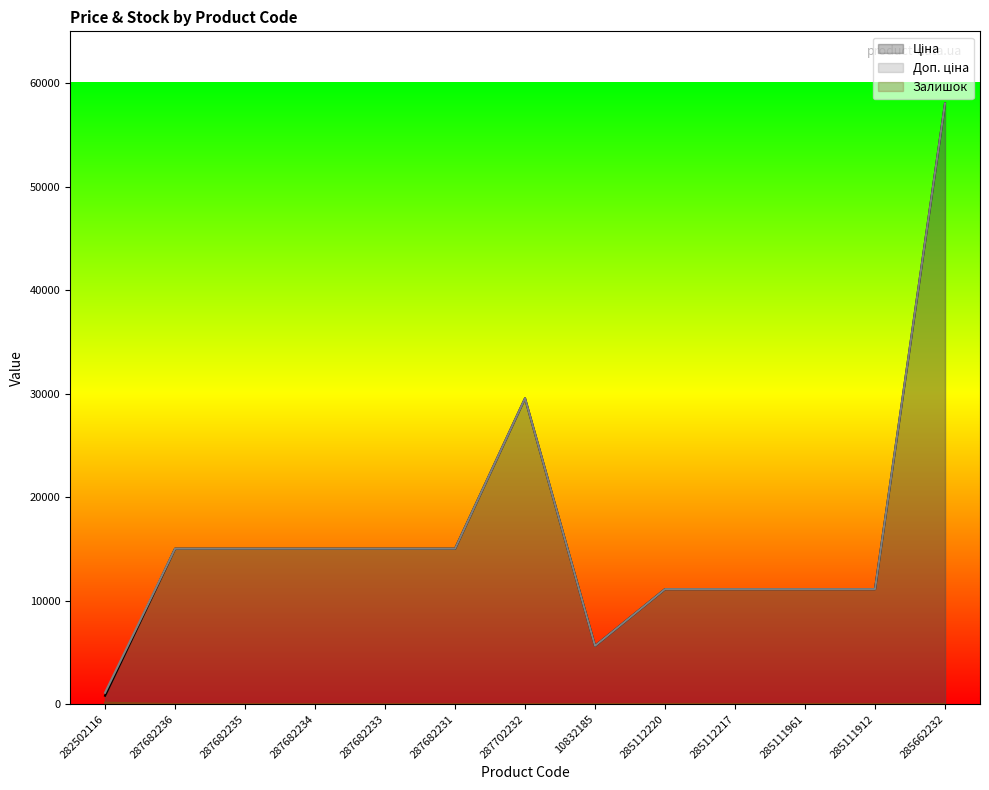

Where is the first local maximum for Доп. ціна?

287702232